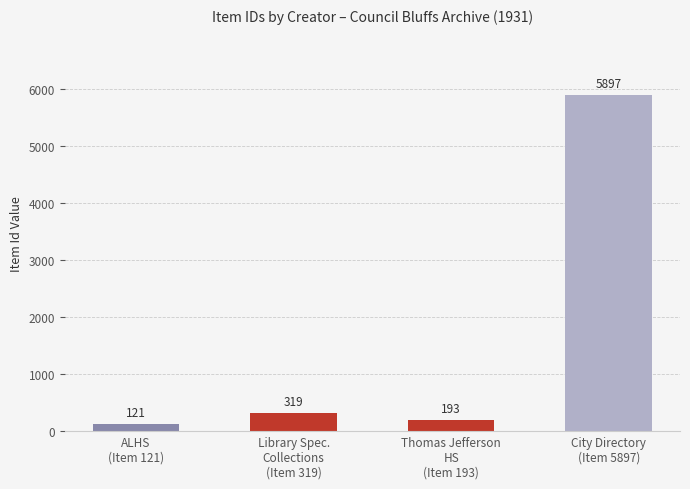

At which category does the chart reach its peak across all series?

City Directory
(Item 5897)